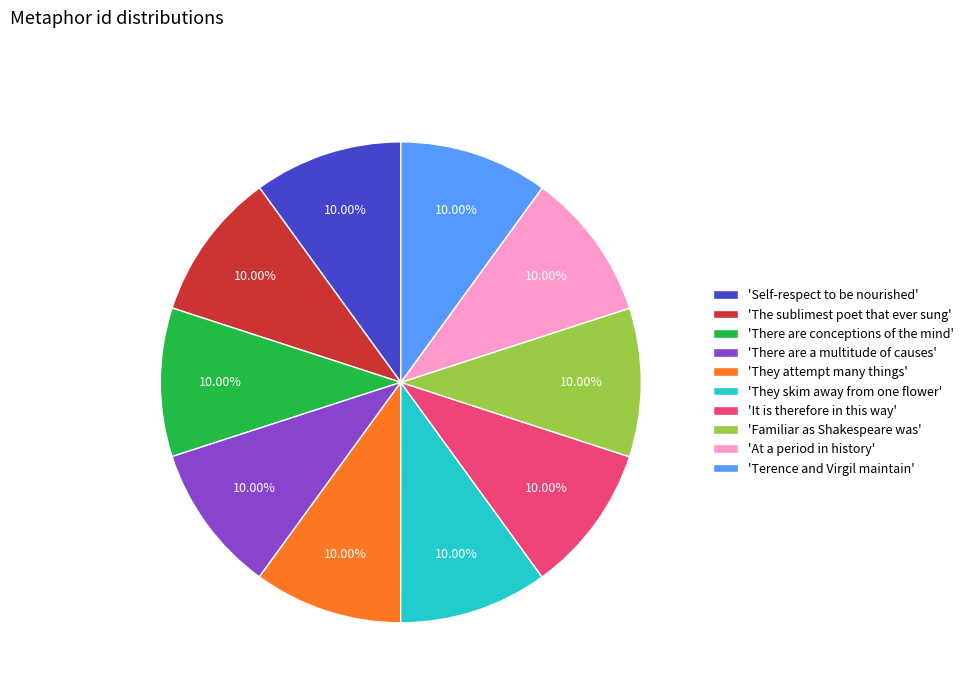

Is 'There are conceptions of the mind' the majority of the pie?

No